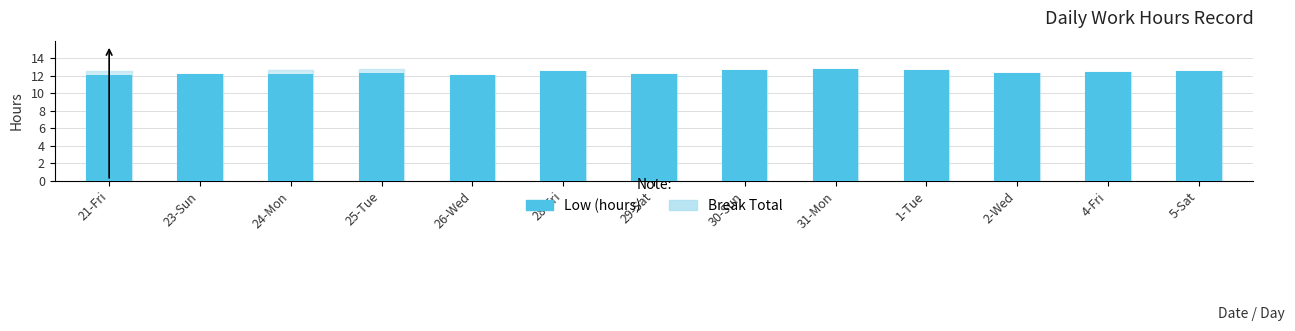

What is the difference between the second highest and second lowest values in the Low (hours) series?

0.6